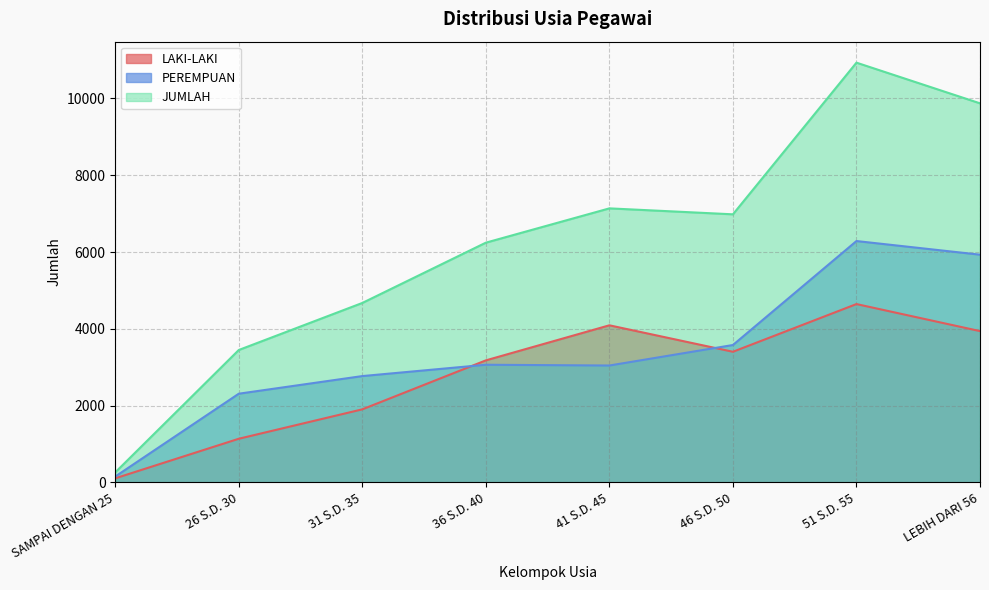

Rank the series by their average value, from lowest to highest.

LAKI-LAKI, PEREMPUAN, JUMLAH